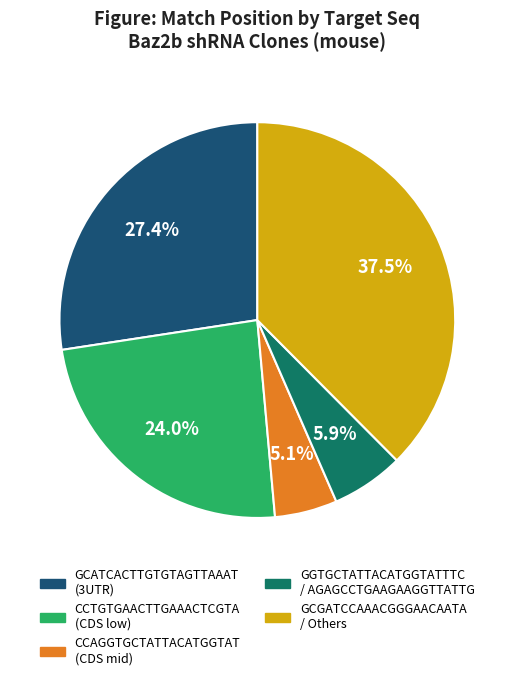

Is there a majority slice in this chart?

No